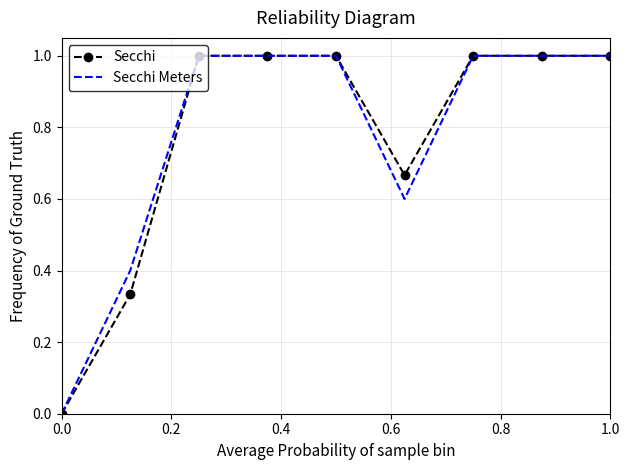

What is the greatest value displayed?

1.0